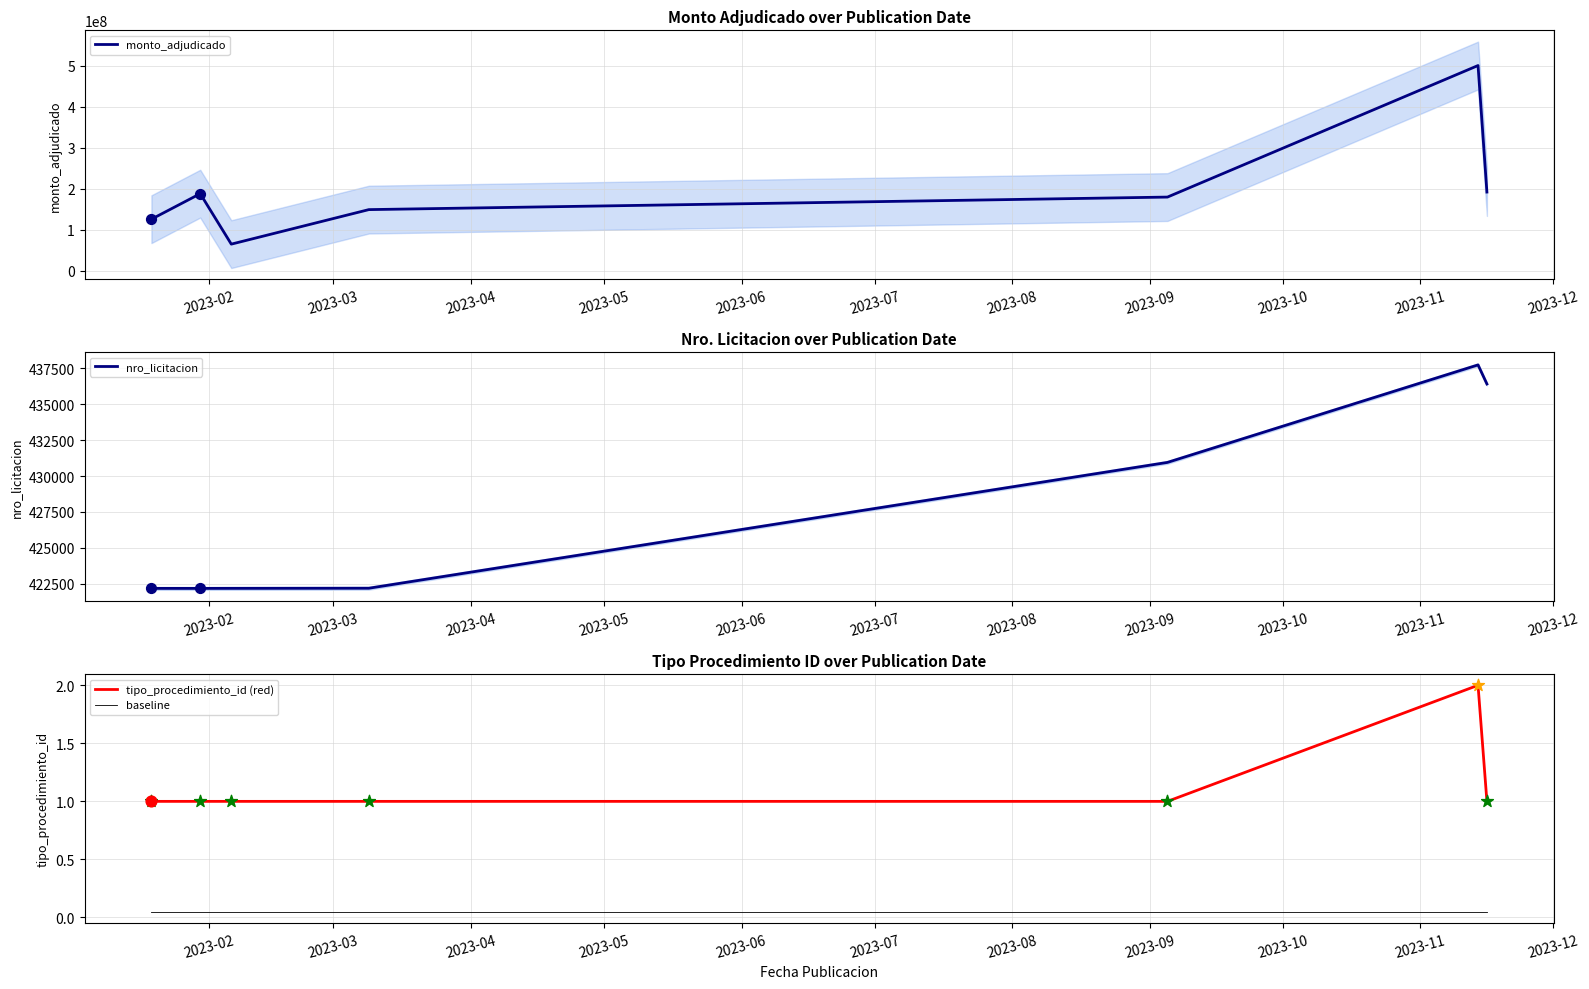

True or false: tipo_procedimiento_id (red) and baseline intersect in this chart.

False